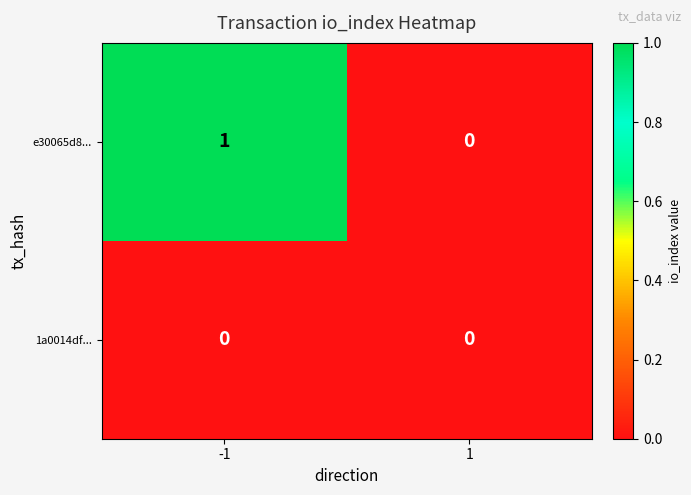

The e30065d8... series shows 1 at -1. True or false?

True